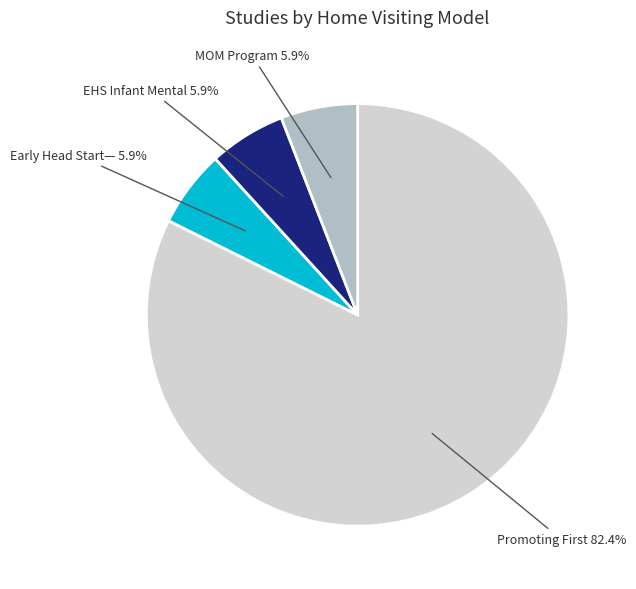

Is there any slice that represents more than half of the pie?

Yes